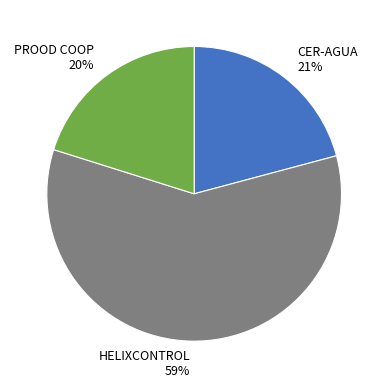

Combined, do HELIXCONTROL 59% and CER-AGUA 21% account for over 50%?

Yes